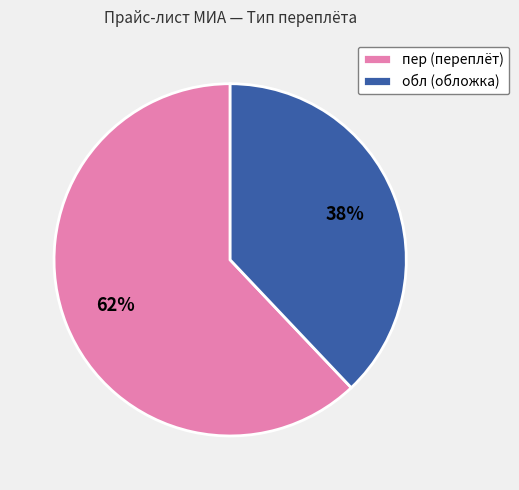

How many segments does this pie chart have?

2